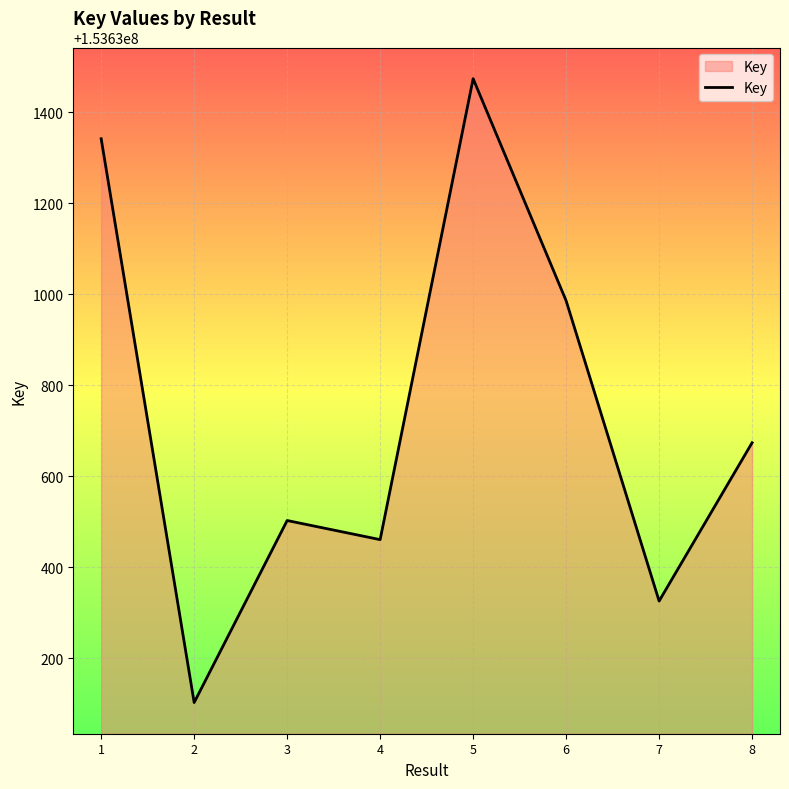

How many values are below 153630674?

4